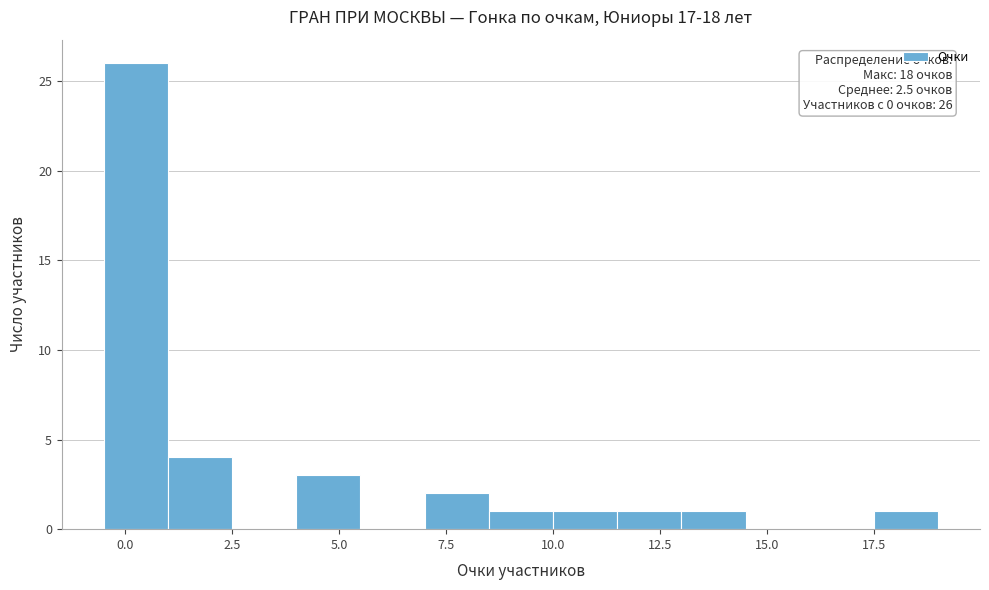

Read against the x-axis, roughly where is the centre of the tallest bar?

0.5